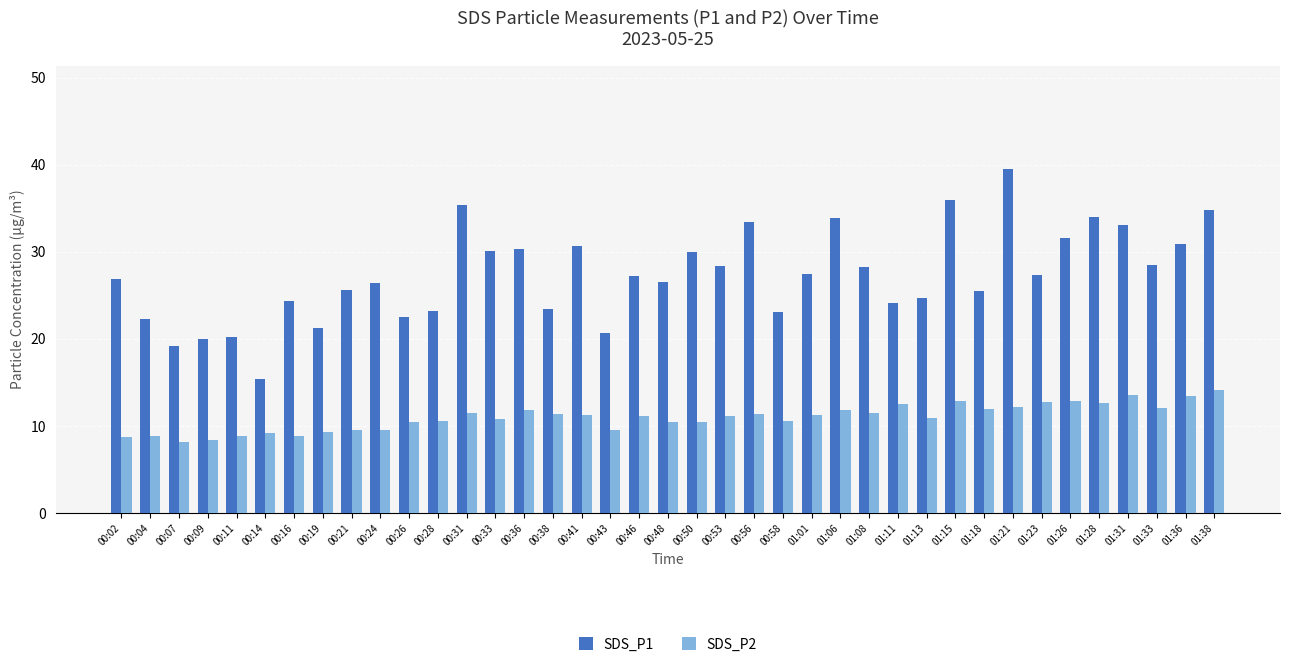

Which series has the largest range (max minus min)?

SDS_P1